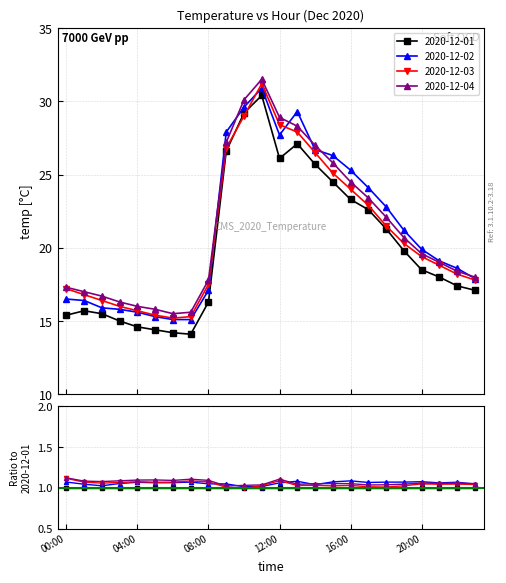

What is the difference between the 2020-12-04 values at 14:00 and 12:00?

1.9